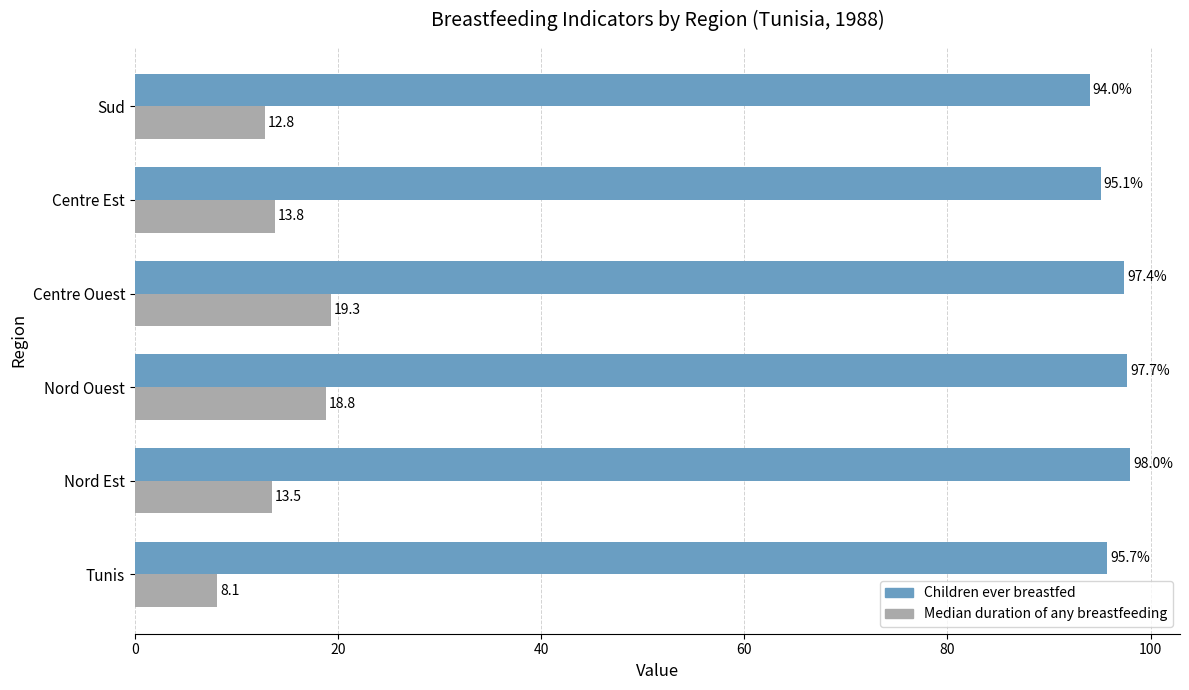

What is the smallest value displayed?

8.1